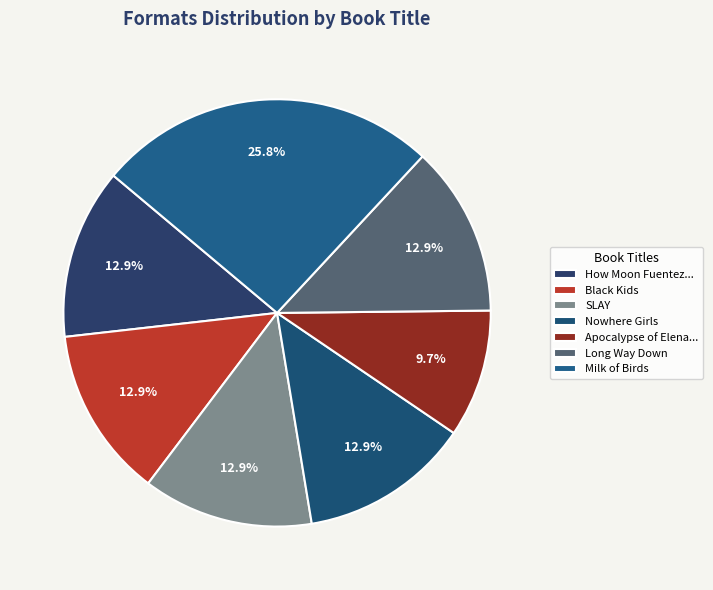

How much of the chart is everything except Nowhere Girls?

87.1%